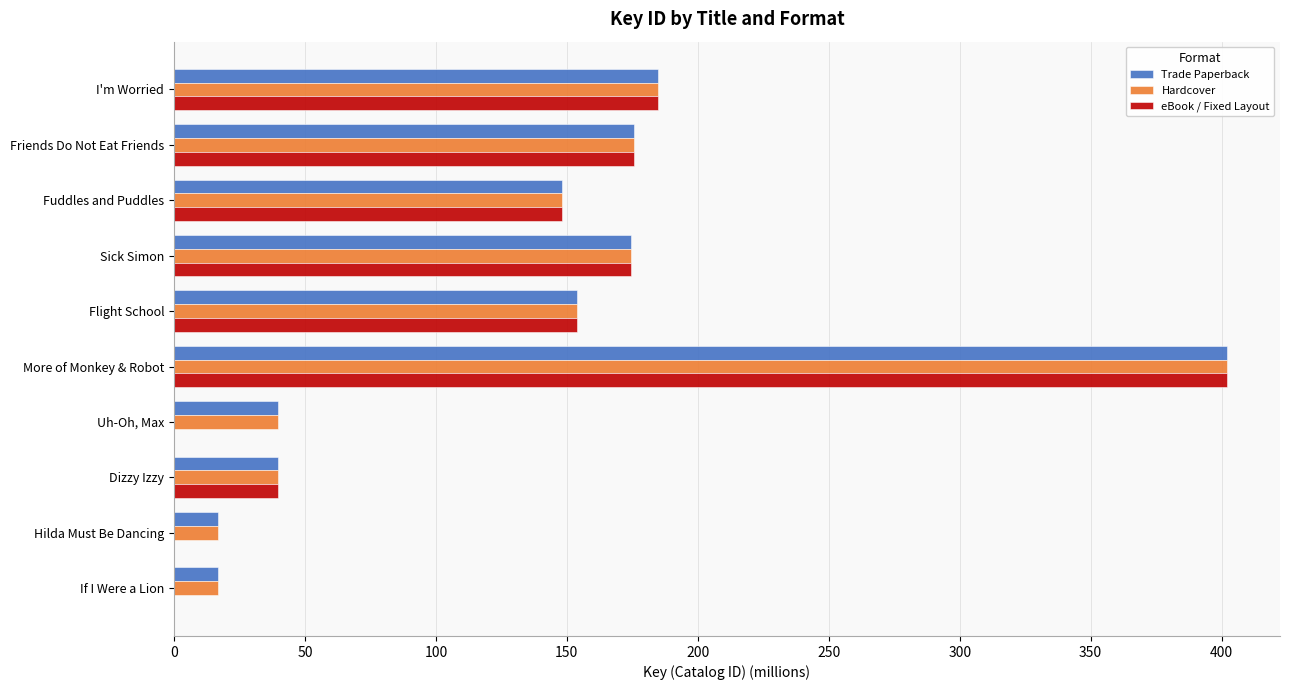

What are all the series names shown in the legend?

Trade Paperback, Hardcover, eBook / Fixed Layout